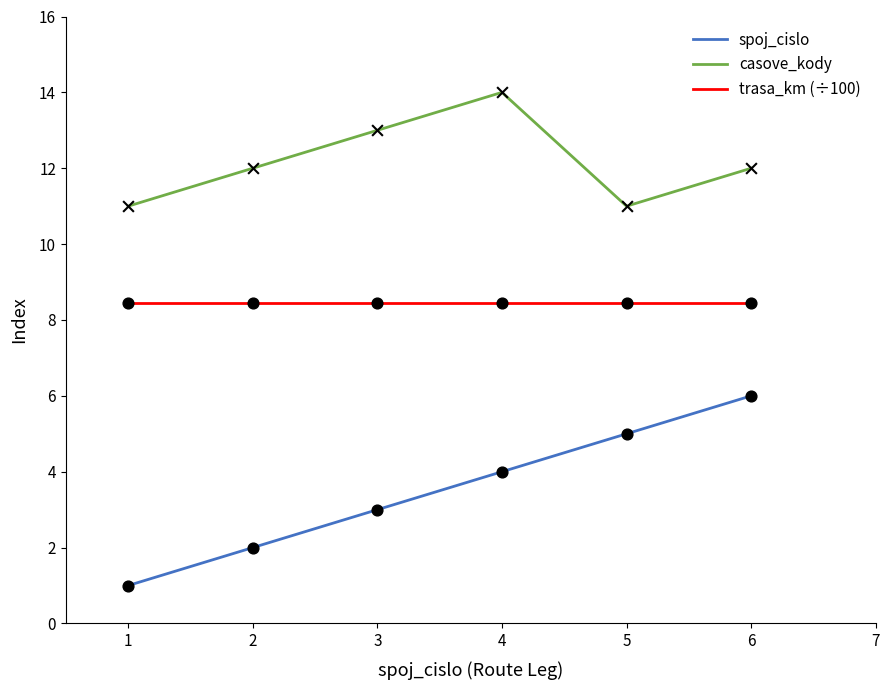

What is the spread (max minus min) of values at 5?

6.0